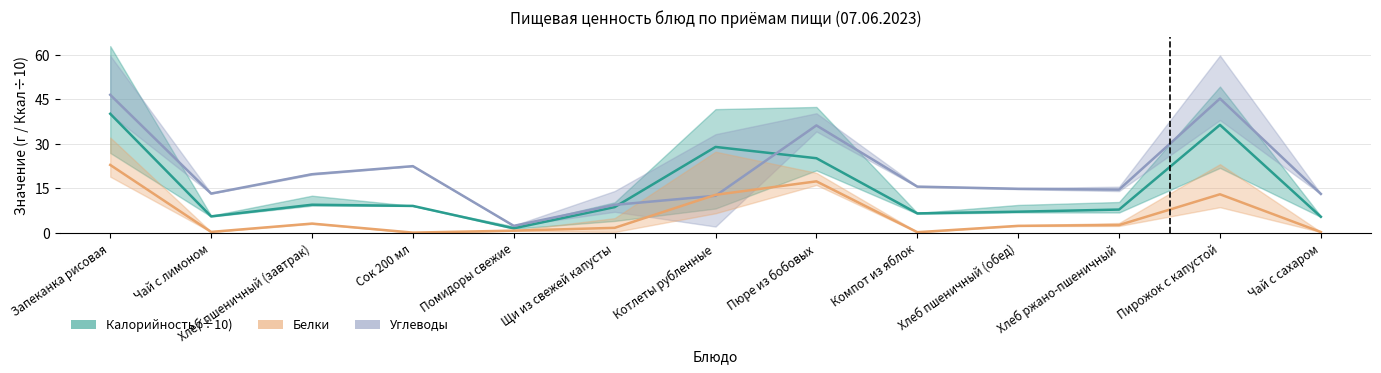

True or false: Углеводы has a value of 36.1 at Пюре из бобовых.

True